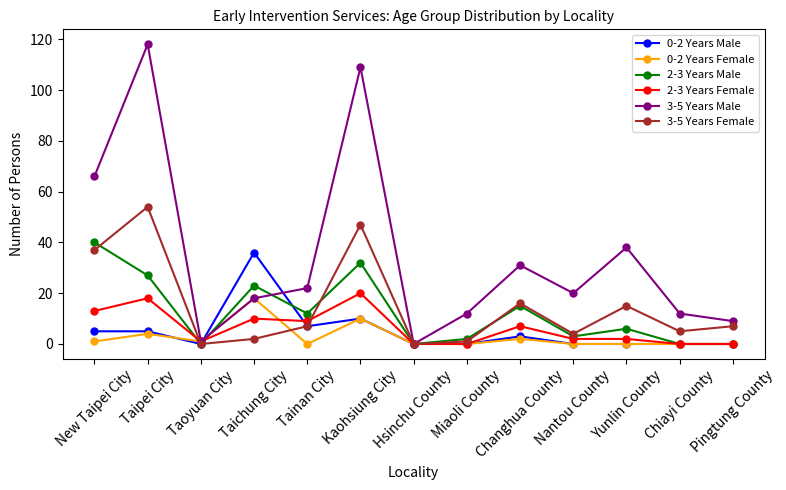

What is the average value of the 3-5 Years Female series?

15